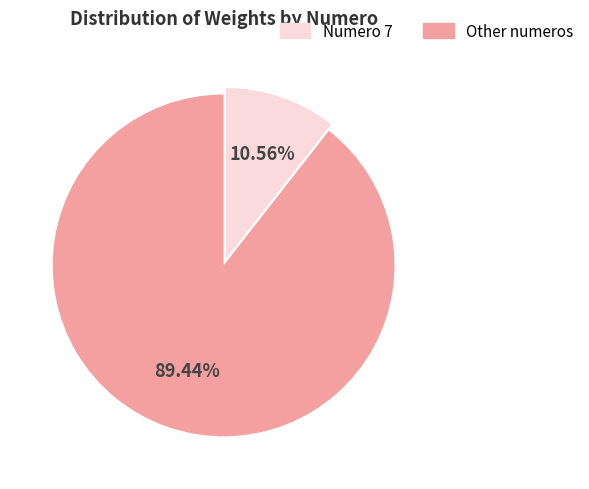

How many segments does this pie chart have?

2